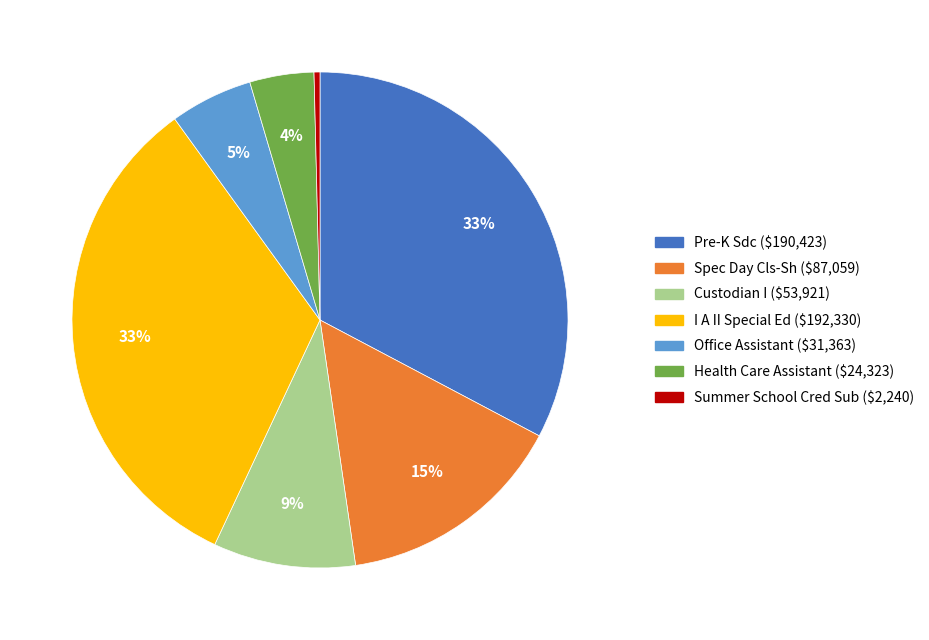

What percentage is the Pre-K Sdc slice, to the nearest percent?

33%